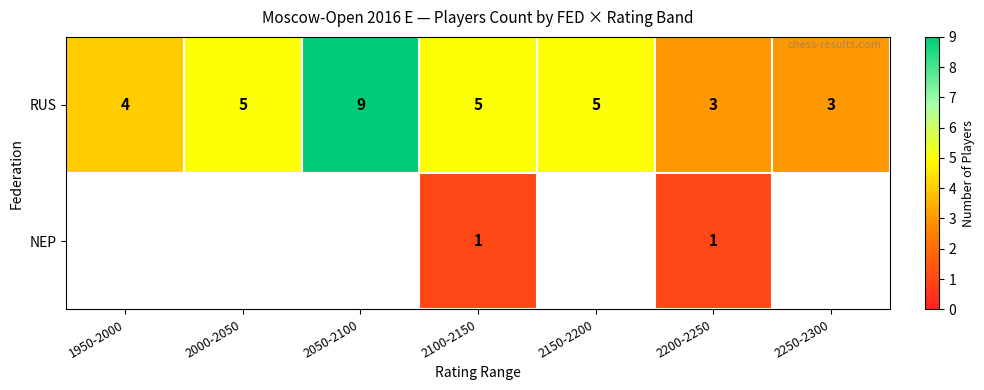

At how many categories does at least one series exceed 2?

7